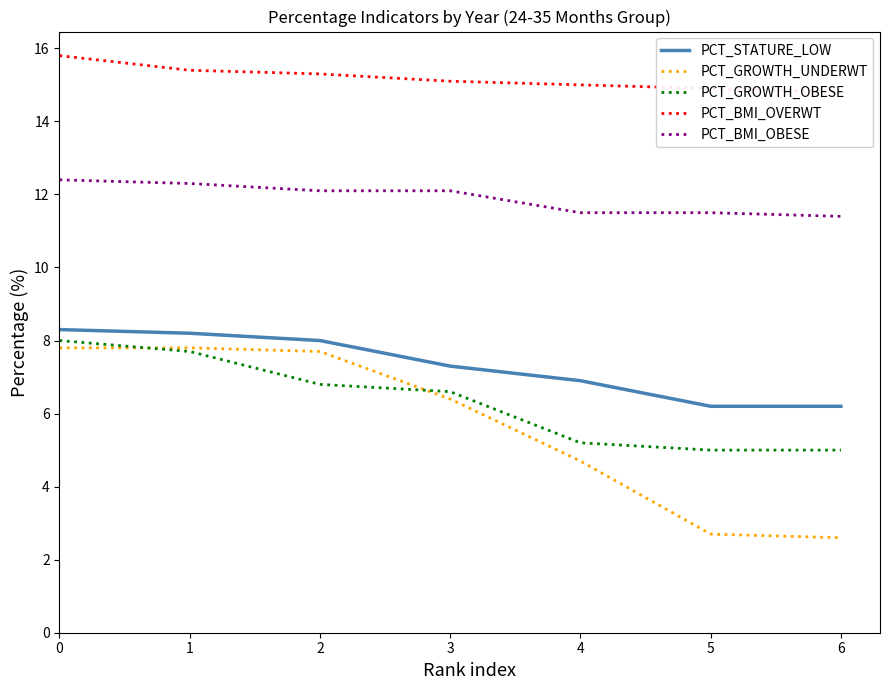

What is the total value across all series at 1?

51.4